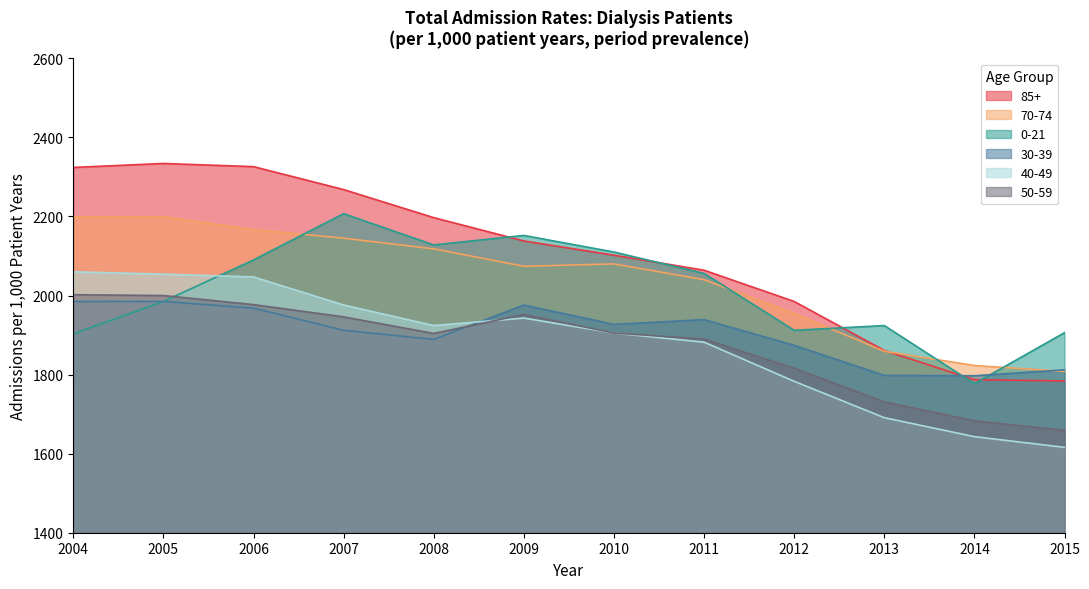

How many interior local valleys does the 40-49 series have?

1